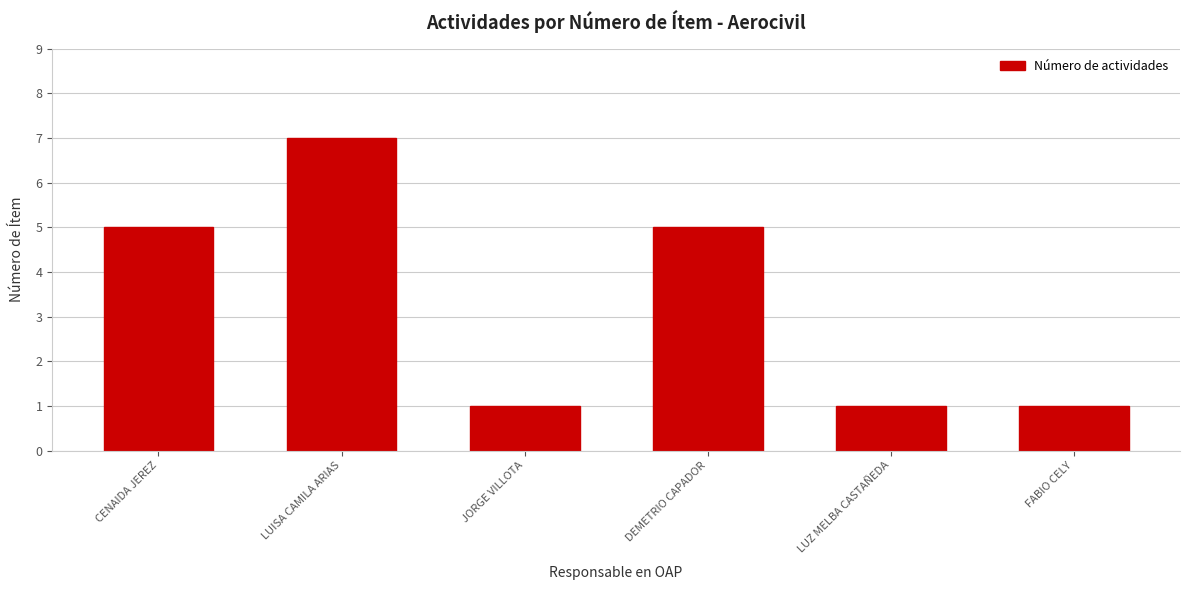

Which label corresponds to the largest value in the chart?

LUISA CAMILA ARIAS